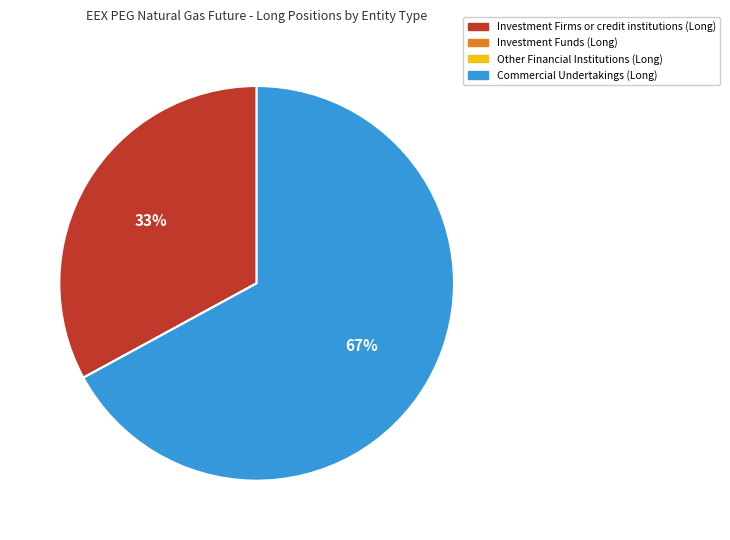

Which category accounts for the majority?

Commercial Undertakings (Long)